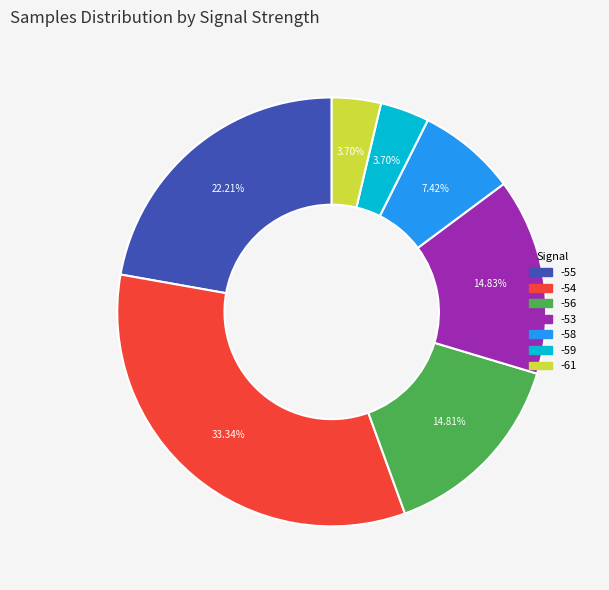

Approximately how many times larger is the value at -54 compared to -55?

1.5